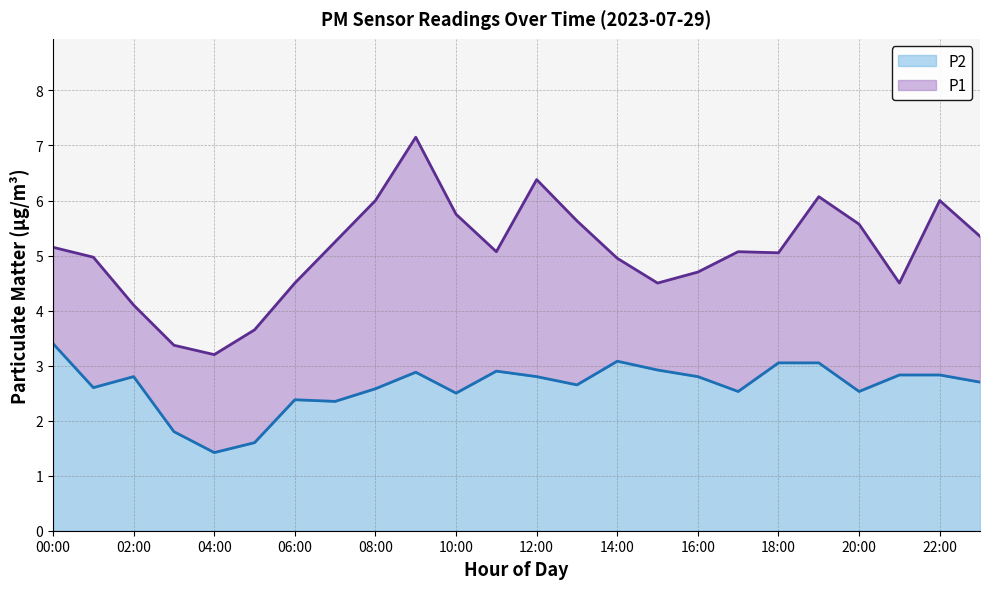

Rank the series at 10:00 from lowest to highest value.

P2, P1